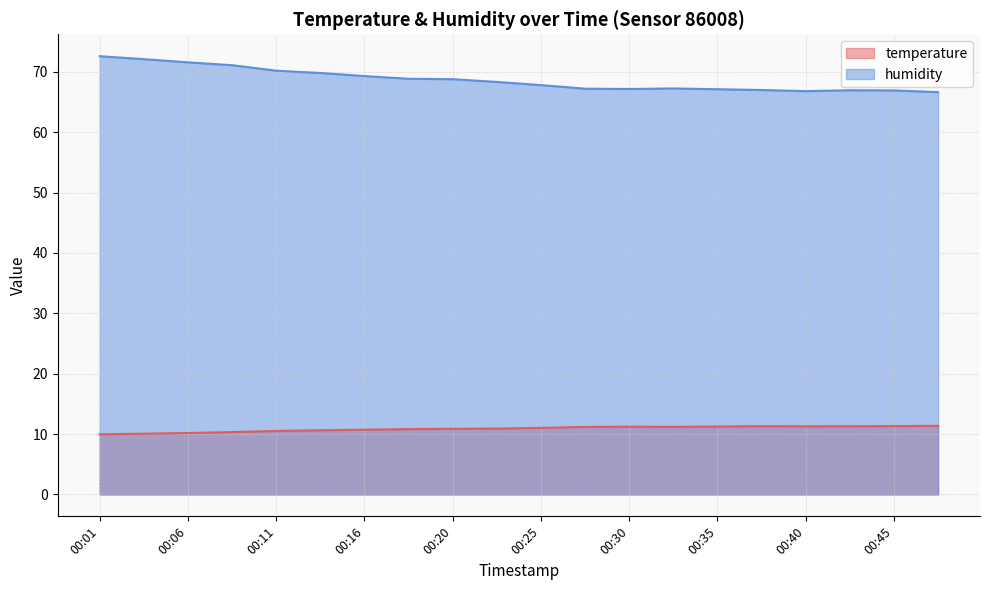

Between 00:28 and 00:33, which series saw the biggest shift?

humidity